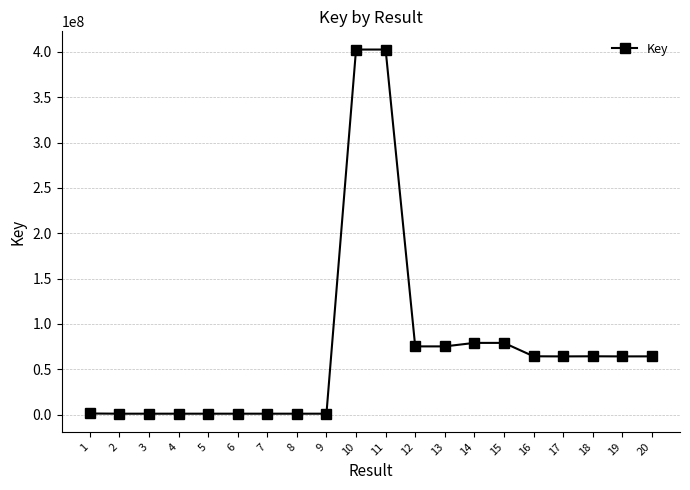

True or false: there are more than 1 points higher than both neighbors.

True